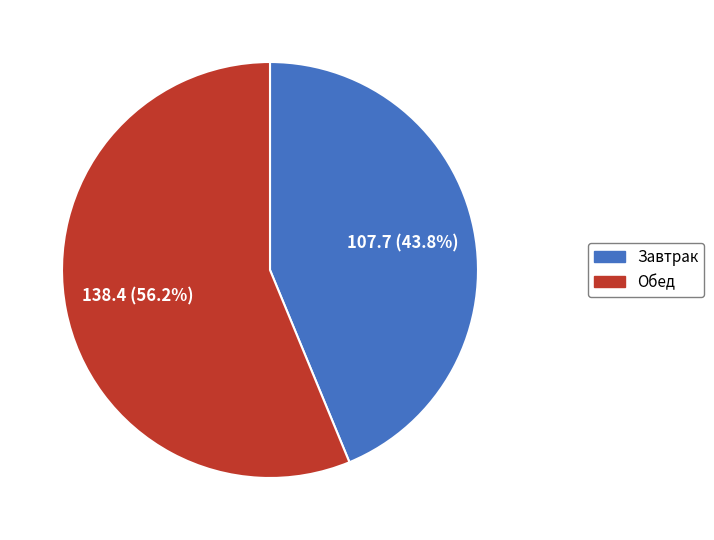

Which slice represents more than half of the pie?

Обед